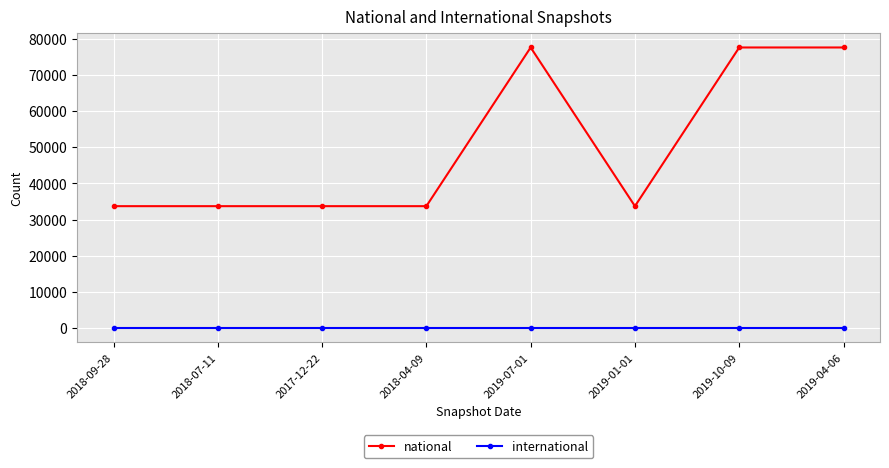

True or false: national and international intersect in this chart.

False